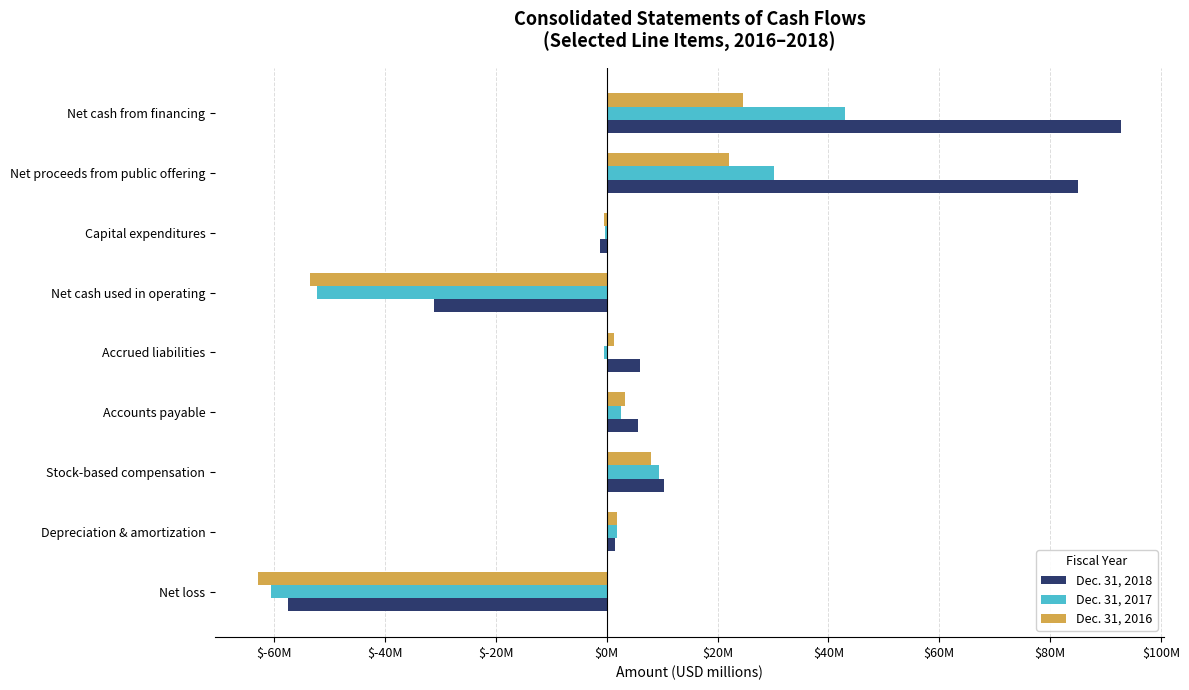

What are all the series names shown in the legend?

Dec. 31, 2018, Dec. 31, 2017, Dec. 31, 2016